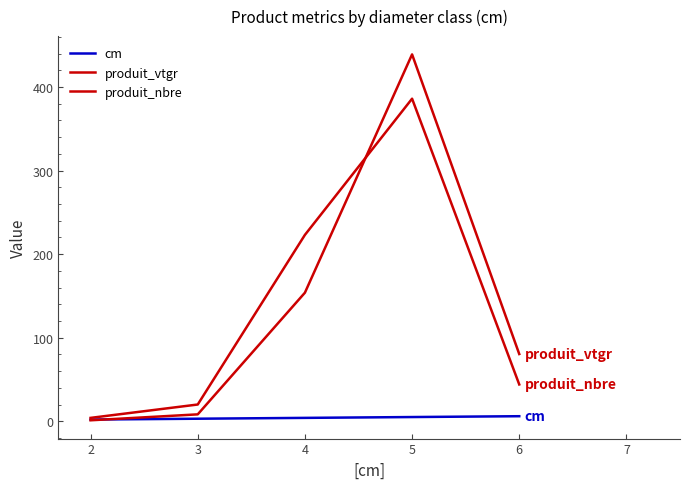

How many interior local peaks does the produit_nbre series have?

1